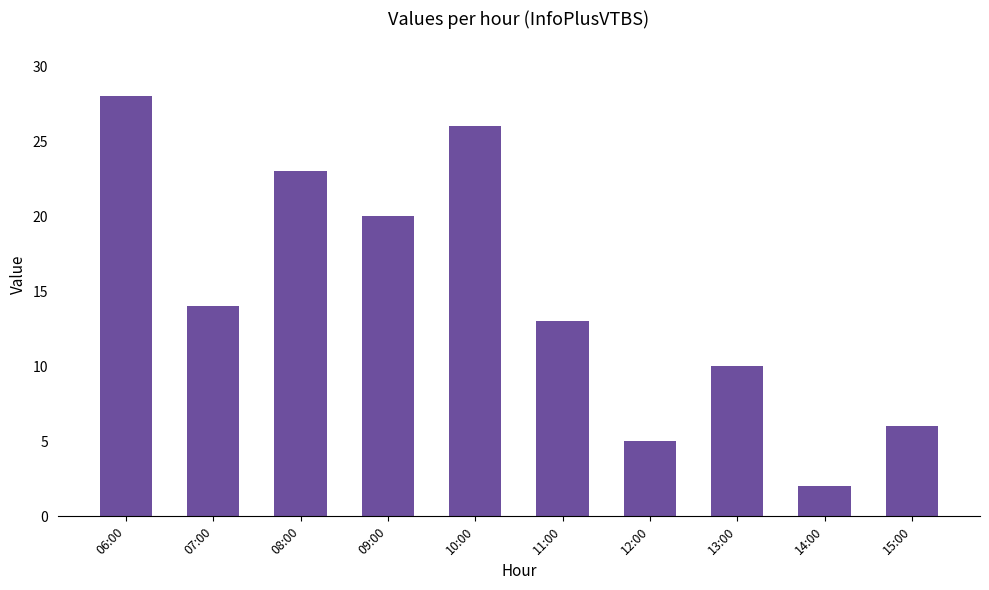

Does the chart contain any negative values?

No